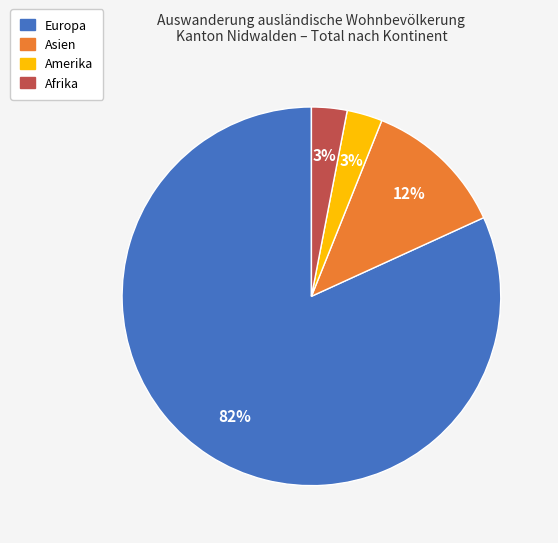

To the nearest percent, what percentage of the pie is Amerika?

3%